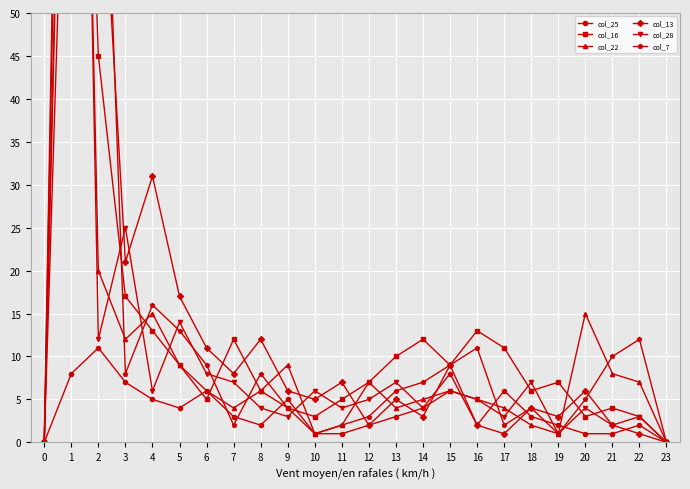

The col_25 series shows 2 at 14. True or false?

False